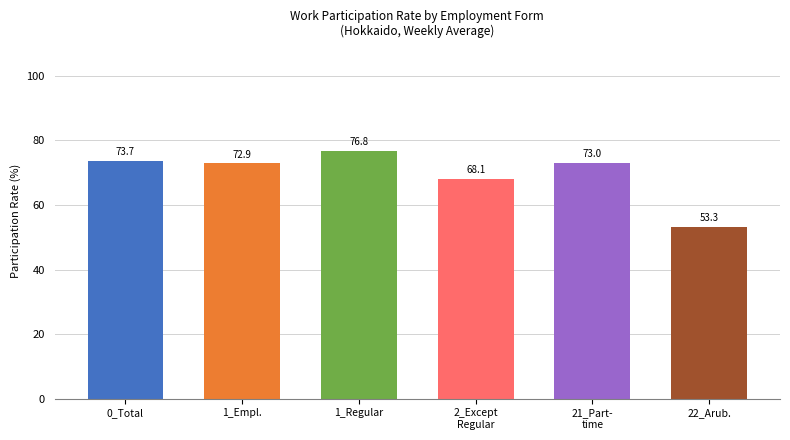

What is the value of the 3rd bar from the left?

76.8